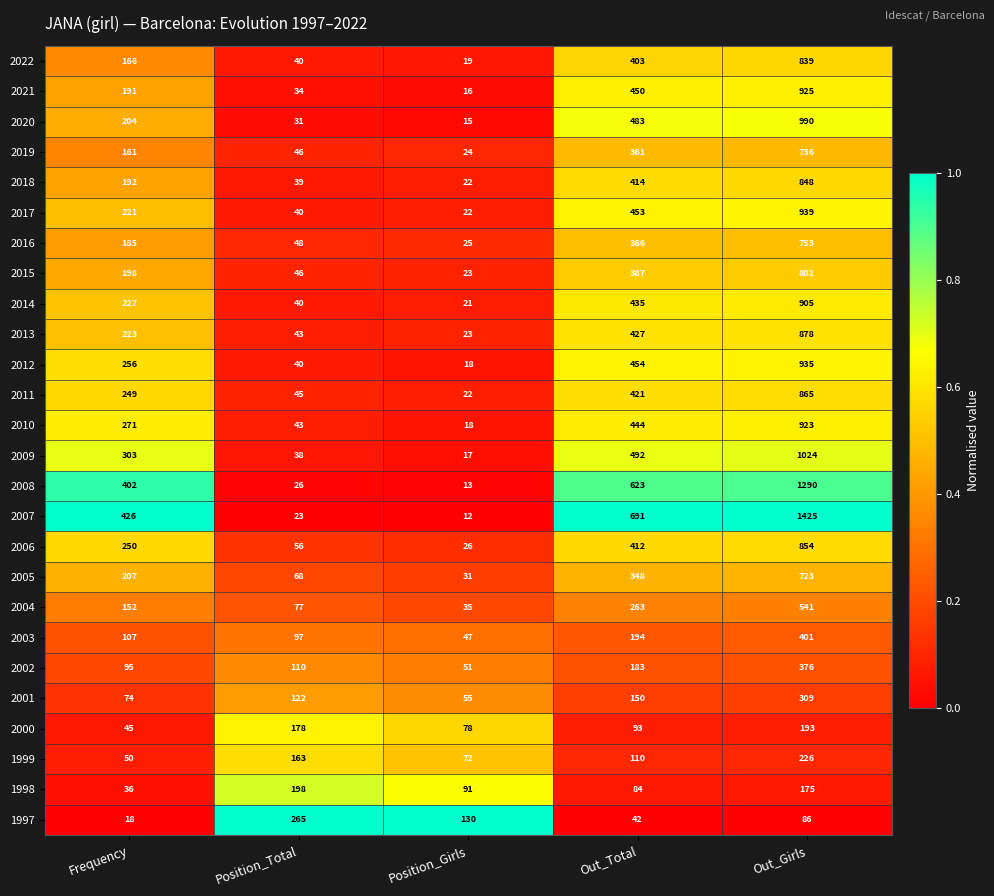

What is the difference between the second highest and minimum values in the 2019 series?

337